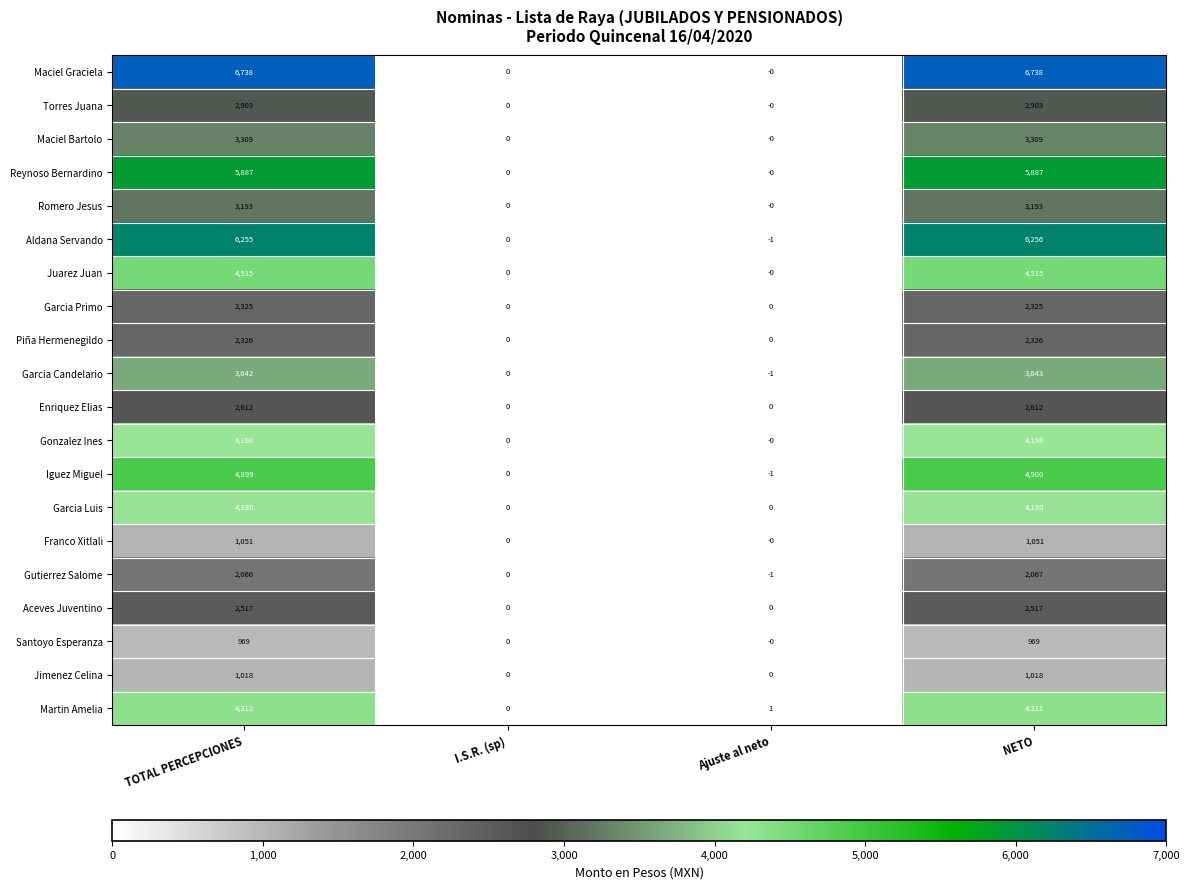

Rank the series by their maximum value, from highest to lowest.

Maciel Graciela, Aldana Servando, Reynoso Bernardino, Iguez Miguel, Juarez Juan, Martin Amelia, Gonzalez Ines, Garcia Luis, Garcia Candelario, Maciel Bartolo, Romero Jesus, Torres Juana, Enriquez Elias, Aceves Juventino, Piña Hermenegildo, Garcia Primo, Gutierrez Salome, Franco Xitlali, Jimenez Celina, Santoyo Esperanza